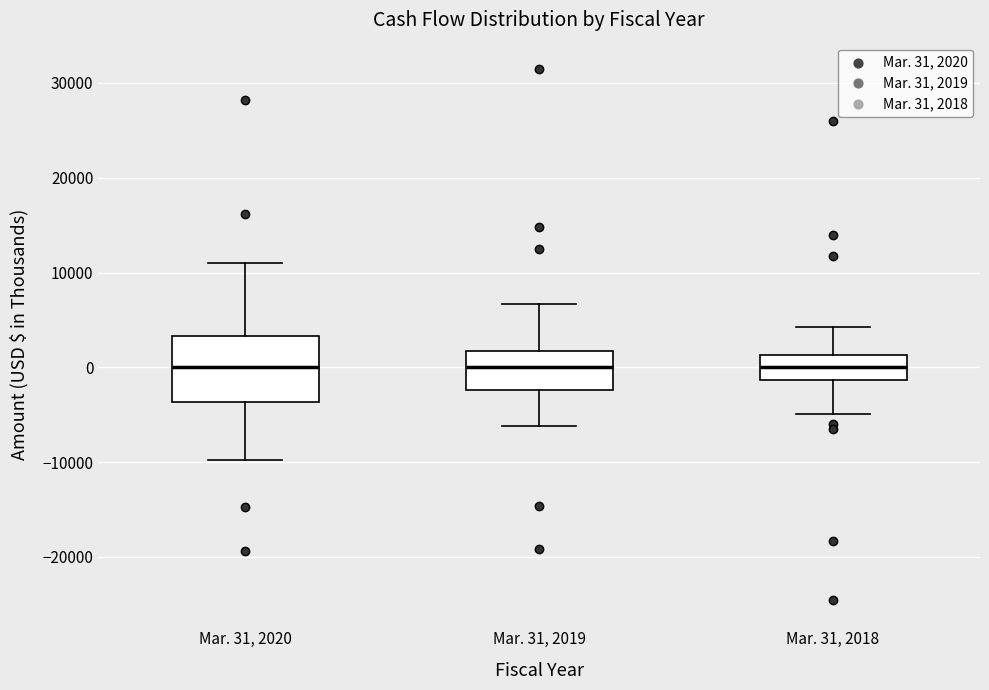

Reading left to right, transcribe this box plot: for each box, give where its median line is, the range the box spans, and where its two whiskers end, as read against the y-axis. The values are not printed on the chart, so give them approximately, as read against the axis.

Mar. 31, 2020: median 0, box -4000 to 3000, whiskers -10000 to 11000
Mar. 31, 2019: median 0, box -2000 to 2000, whiskers -6000 to 7000
Mar. 31, 2018: median 0, box -1000 to 1000, whiskers -5000 to 4000